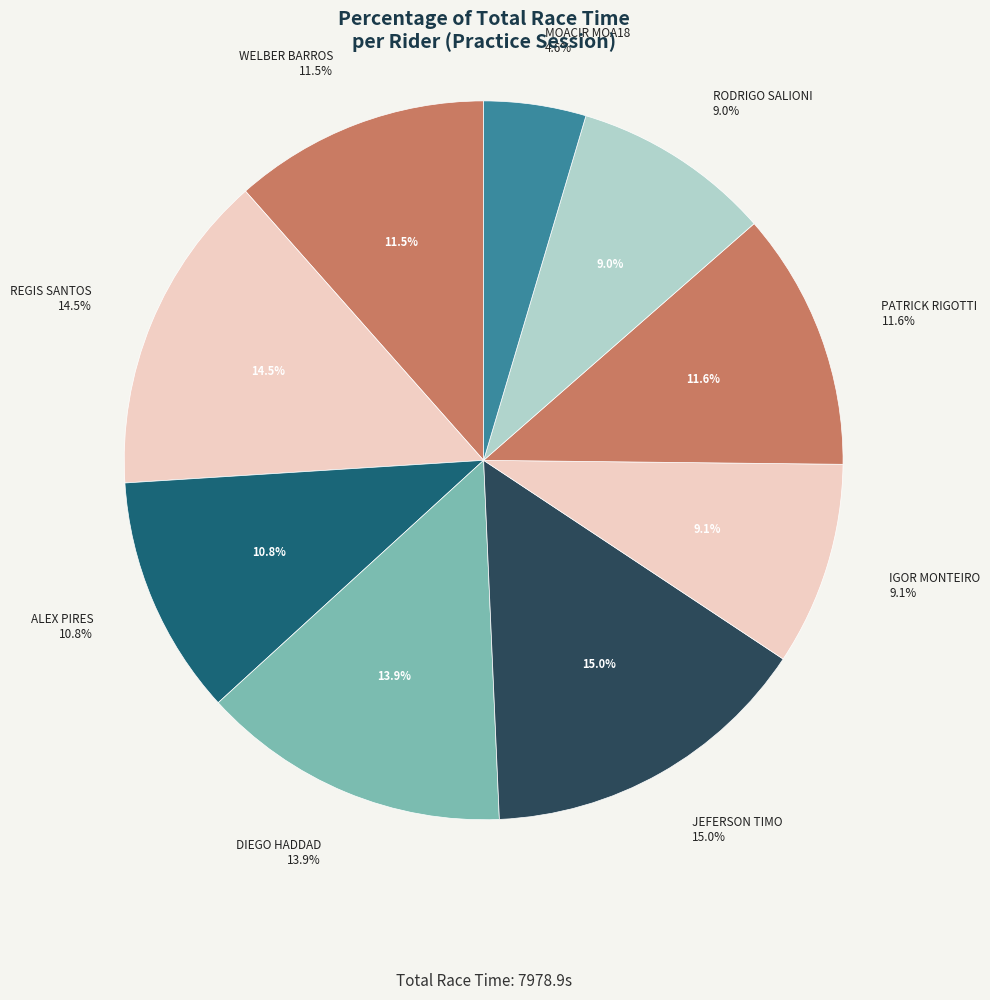

Approximately how many times larger is the value at IGOR MONTEIRO compared to PATRICK RIGOTTI?

0.8